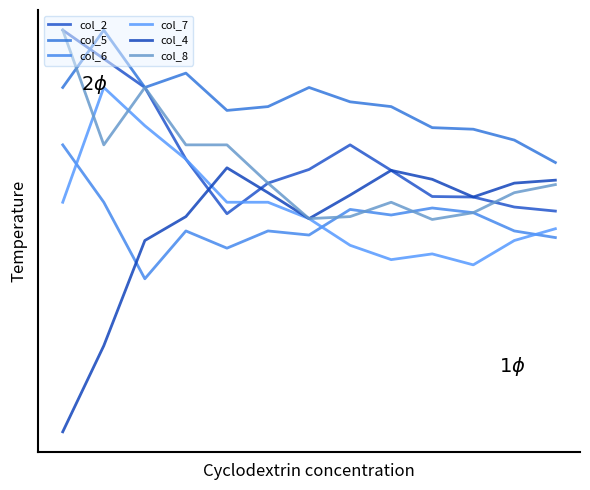

Reading left to right, transcribe all the data shown in this chart.

col_2: 0=8.0	1=7.5	2=7.0	3=5.8	4=4.8	5=5.3	6=5.6	7=6.0	8=5.6	9=5.1	10=5.1	11=4.9	12=4.8
col_5: 0=7.0	1=8.0	2=7.0	3=7.2	4=6.6	5=6.7	6=7.0	7=6.8	8=6.7	9=6.3	10=6.3	11=6.1	12=5.7
col_6: 0=6.0	1=5.0	2=3.7	3=4.5	4=4.2	5=4.5	6=4.4	7=4.9	8=4.8	9=4.9	10=4.8	11=4.5	12=4.4
col_7: 0=5.0	1=7.0	2=6.3	3=5.8	4=5.0	5=5.0	6=4.7	7=4.2	8=4.0	9=4.1	10=3.9	11=4.3	12=4.5
col_4: 0=1.0	1=2.5	2=4.3	3=4.8	4=5.6	5=5.2	6=4.7	7=5.1	8=5.6	9=5.4	10=5.1	11=5.3	12=5.4
col_8: 0=8.0	1=6.0	2=7.0	3=6.0	4=6.0	5=5.3	6=4.7	7=4.8	8=5.0	9=4.7	10=4.8	11=5.2	12=5.3